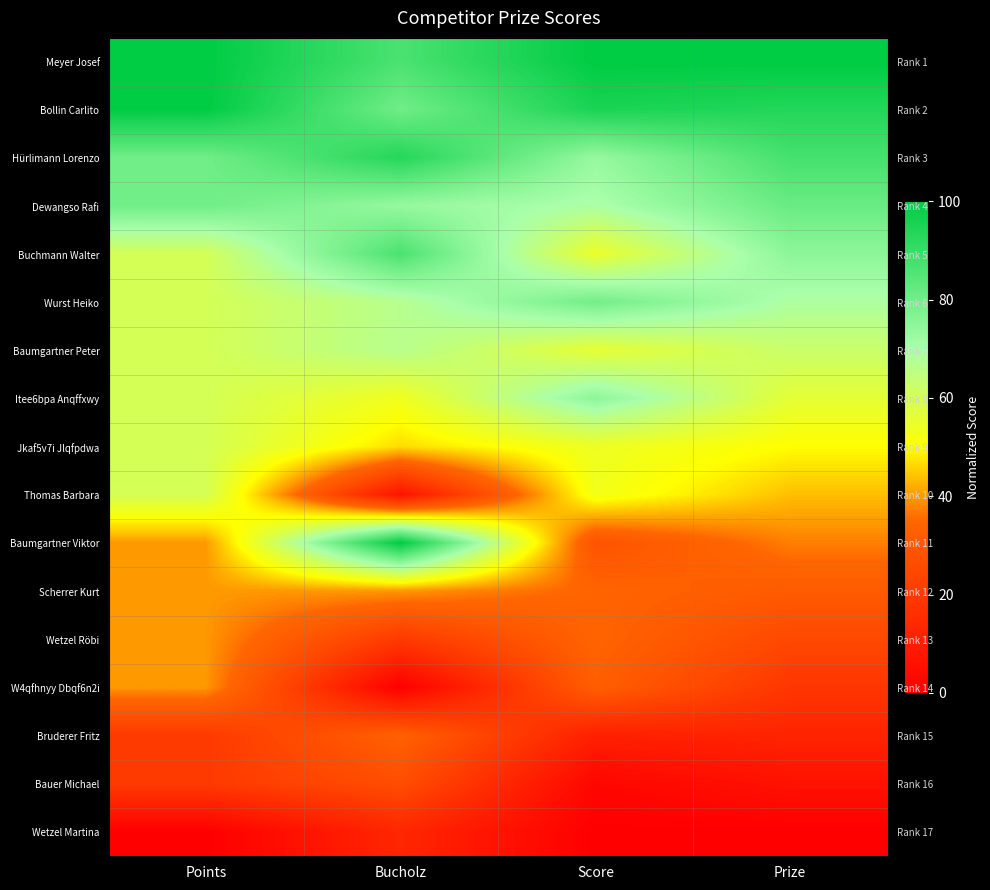

Where is Scherrer Kurt nearest to the value 35?

Score